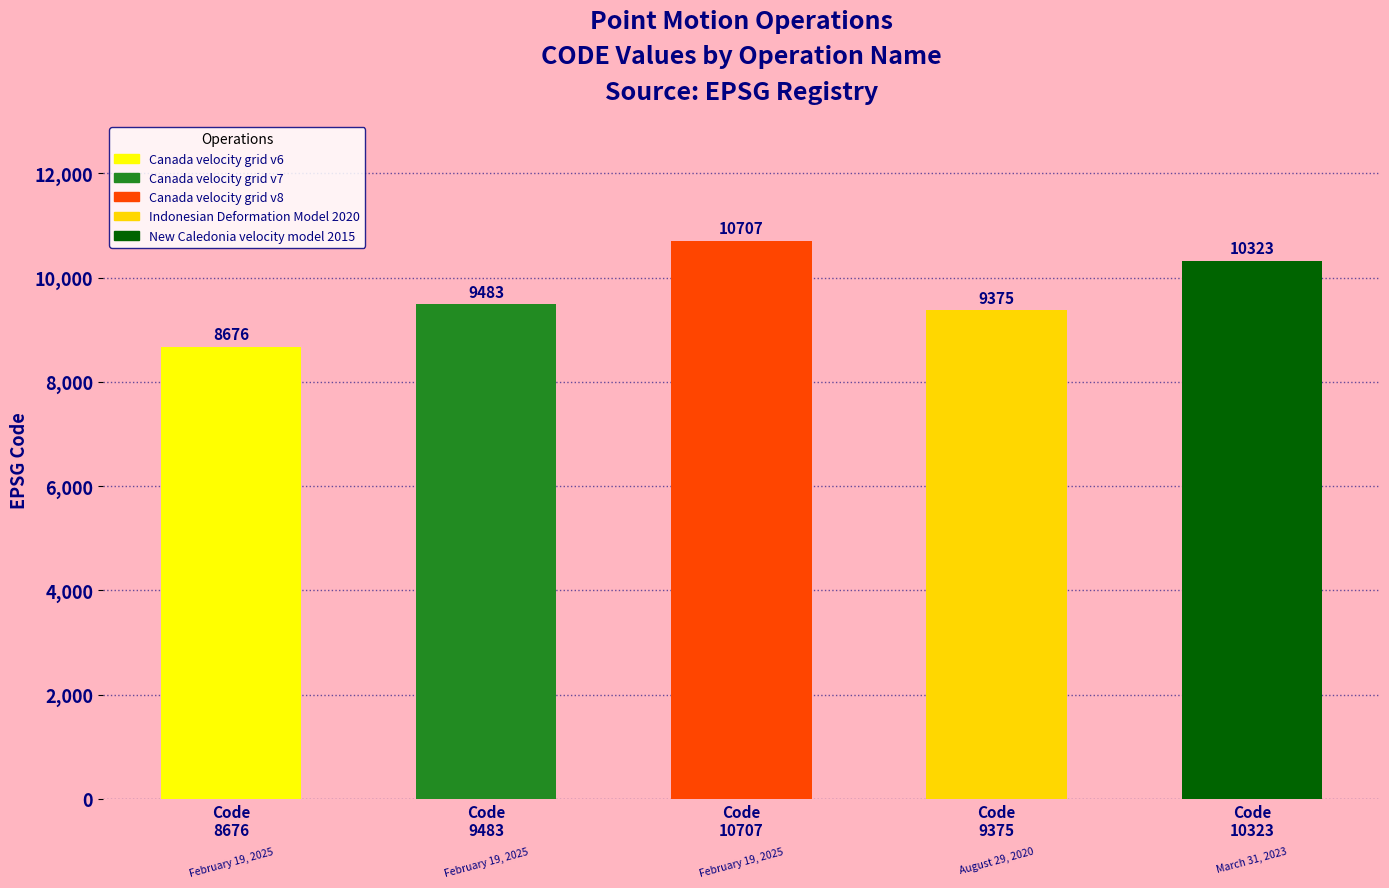

What is the difference between the values at Indonesian Deformation Model 2020 and New Caledonia velocity model 2015?

948